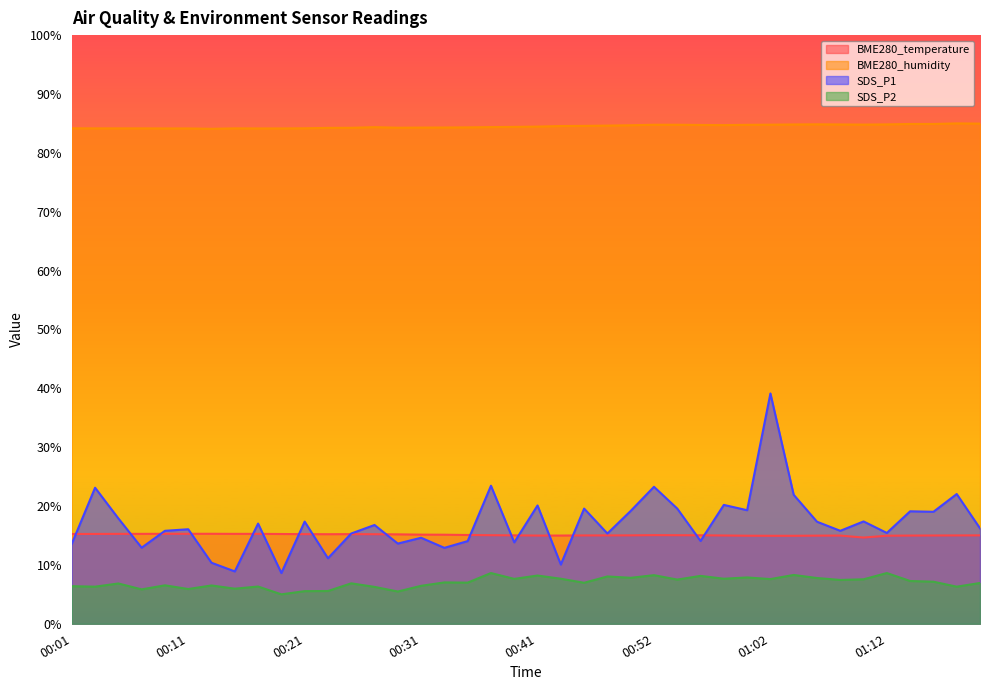

What value does the SDS_P2 series have at 00:23?

5.6